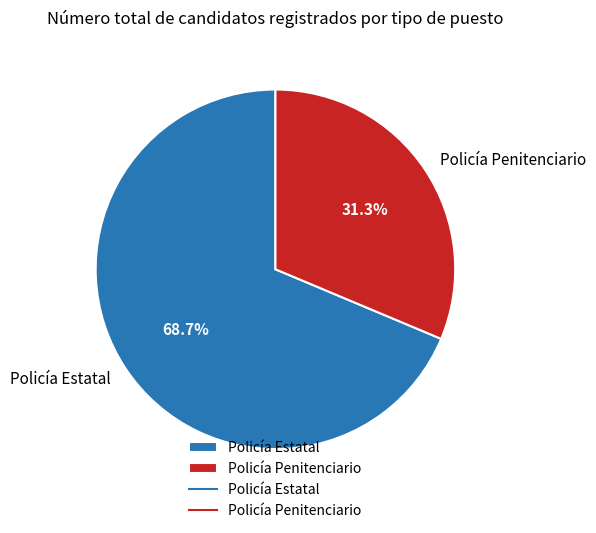

The Policía Penitenciario slice represents 31% of the pie. True or false?

True